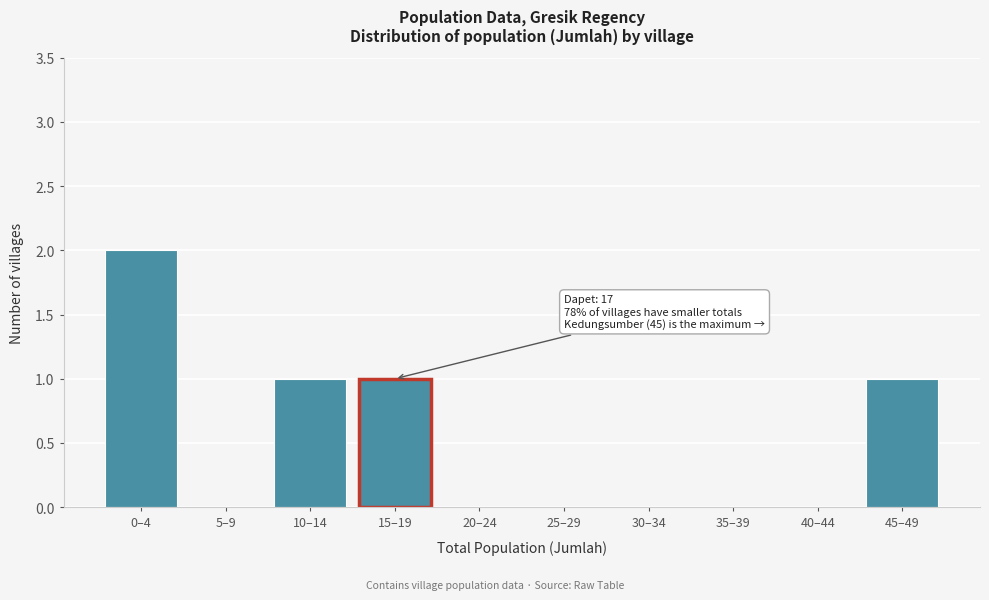

Reading right to left, transcribe all the data shown in this chart.

45–49=1	40–44=0	35–39=0	30–34=0	25–29=0	20–24=0	15–19=1	10–14=1	5–9=0	0–4=2